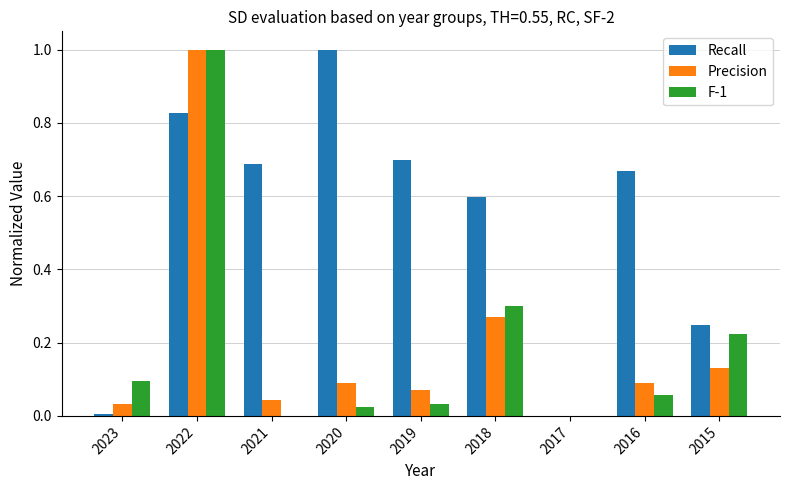

Which series changed the most between 2022 and 2019?

F-1